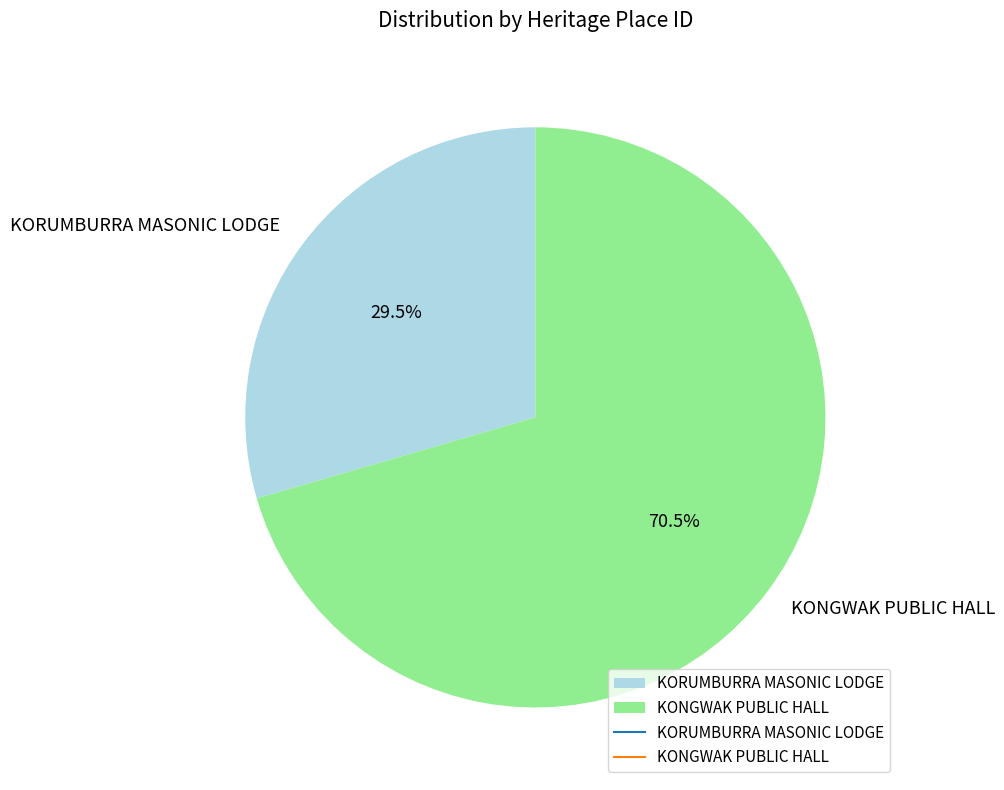

Is there any slice that represents more than half of the pie?

Yes